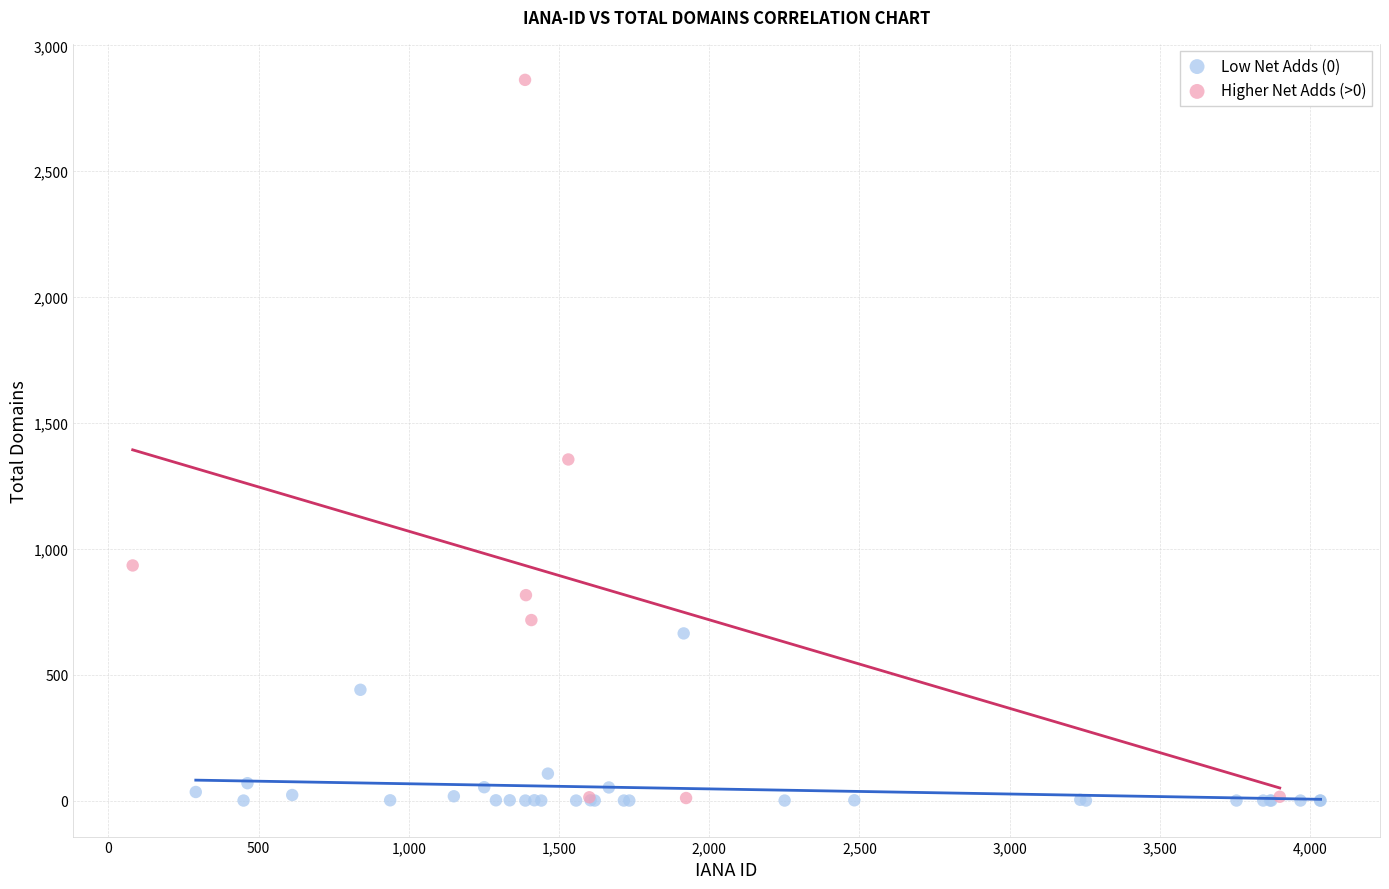

Which series has the widest spread of Y values?

Higher Net Adds (>0)